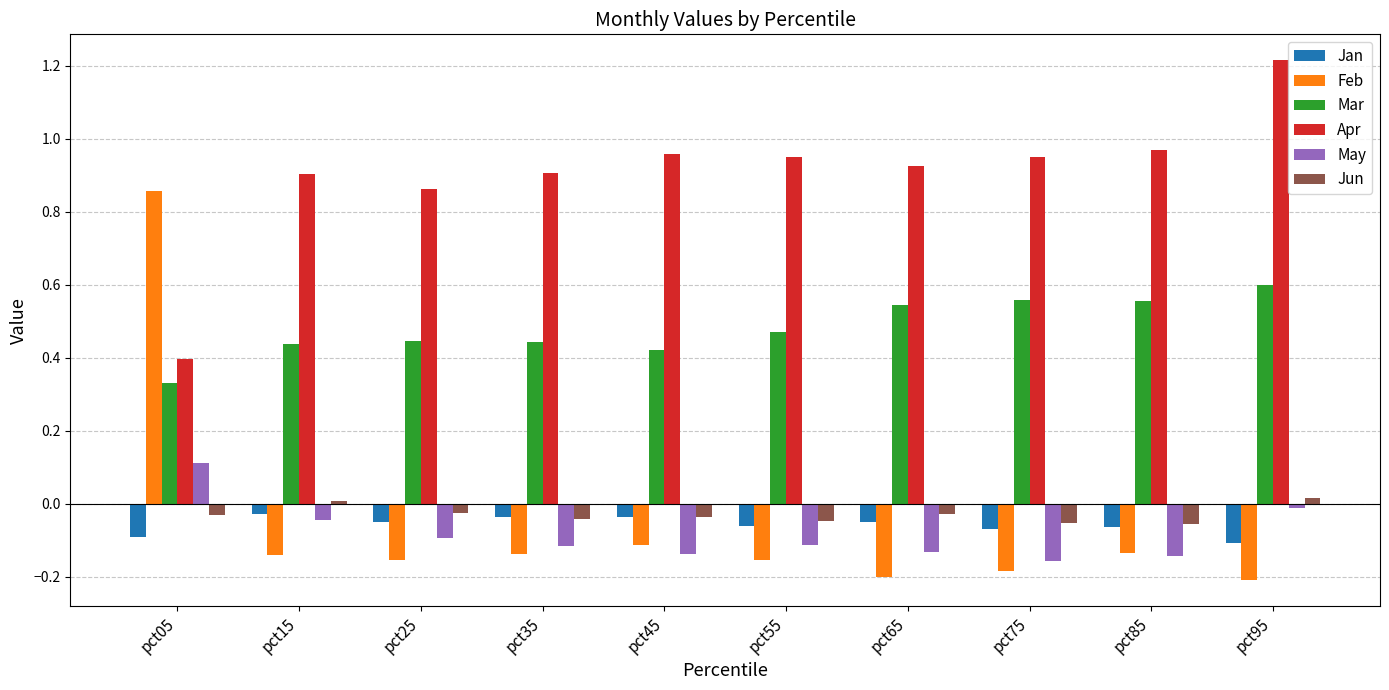

What is the sum of all Jan values?

-0.6